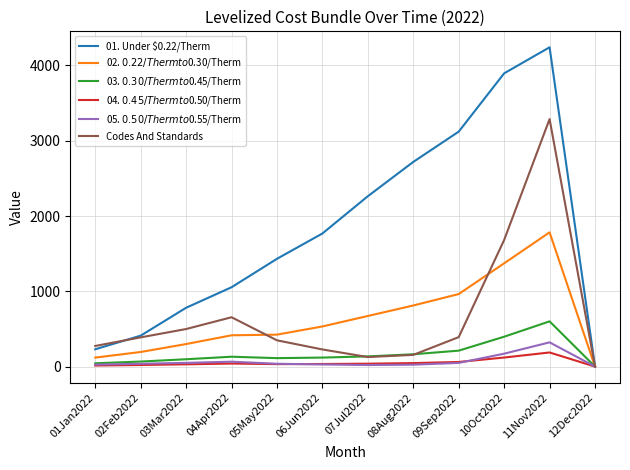

Which category has the highest value in the 01. Under $0.22/Therm series?

11Nov2022